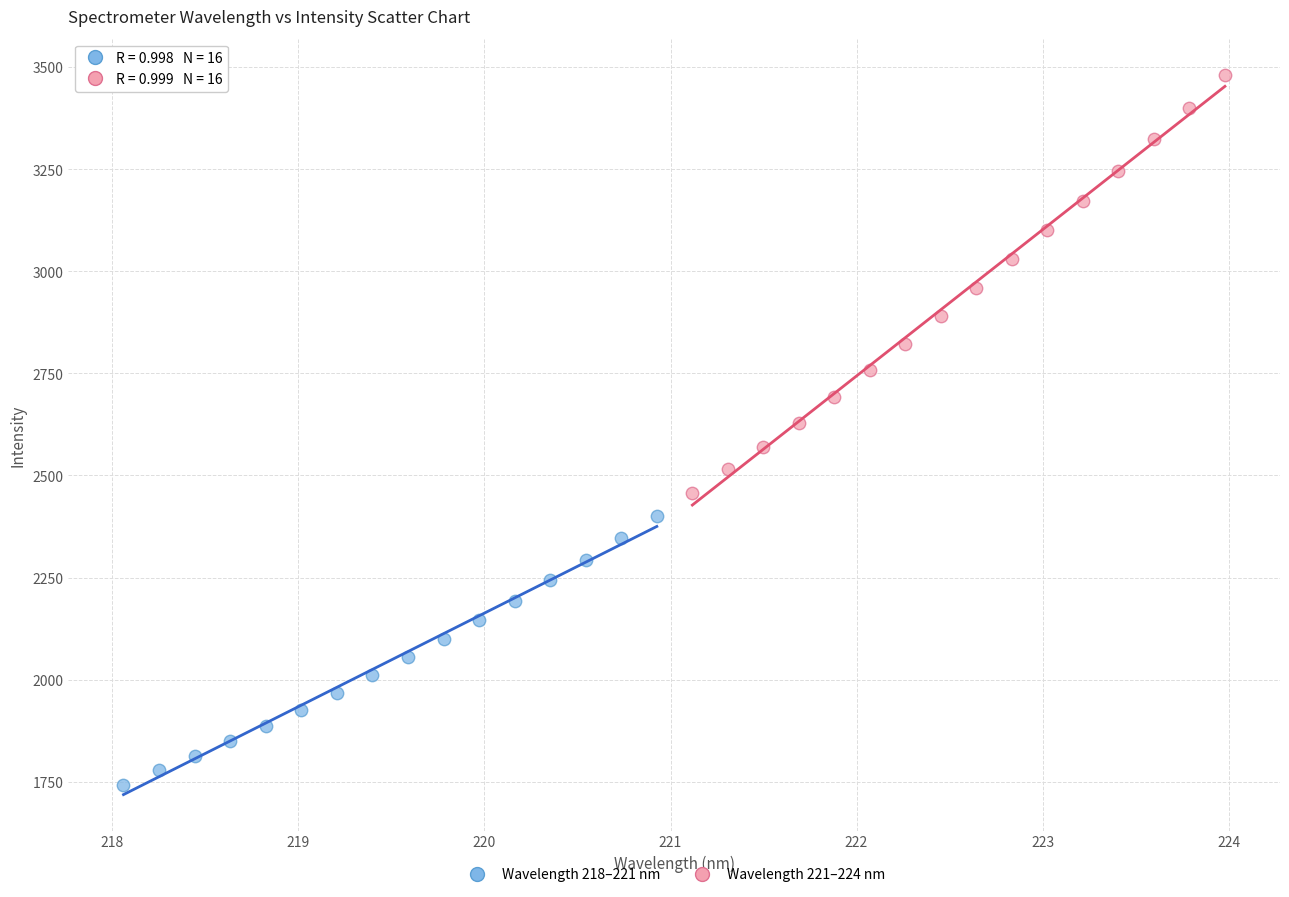

What are all the series names shown in the legend?

Wavelength 218–221 nm, Wavelength 221–224 nm